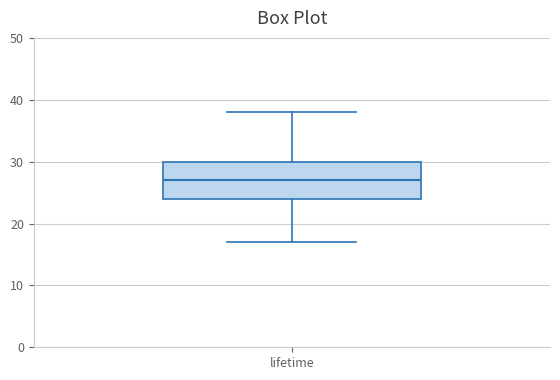

Transcribe this box plot: give where the median line is, the range the box spans, and where the two whiskers end, as read against the y-axis. The values are not printed on the chart, so give them approximately, as read against the axis.

median 27, box 24 to 30, whiskers 17 to 38